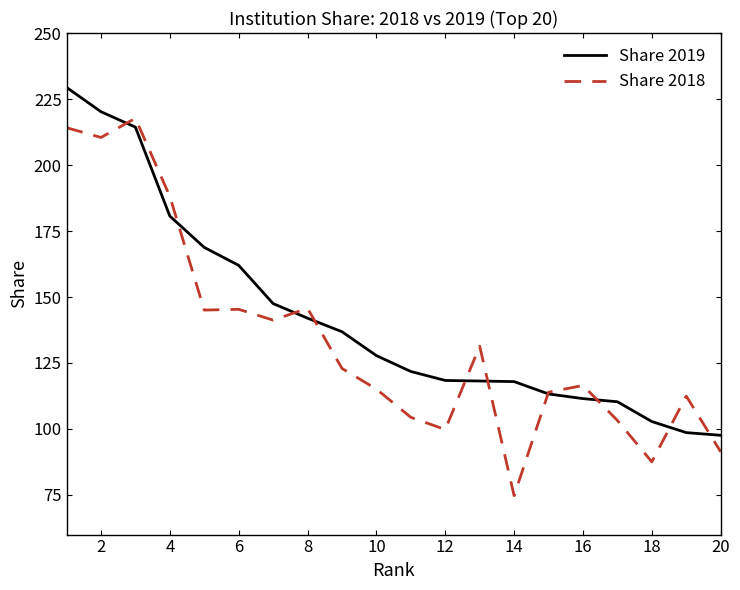

What are all the series names shown in the legend?

Share 2019, Share 2018